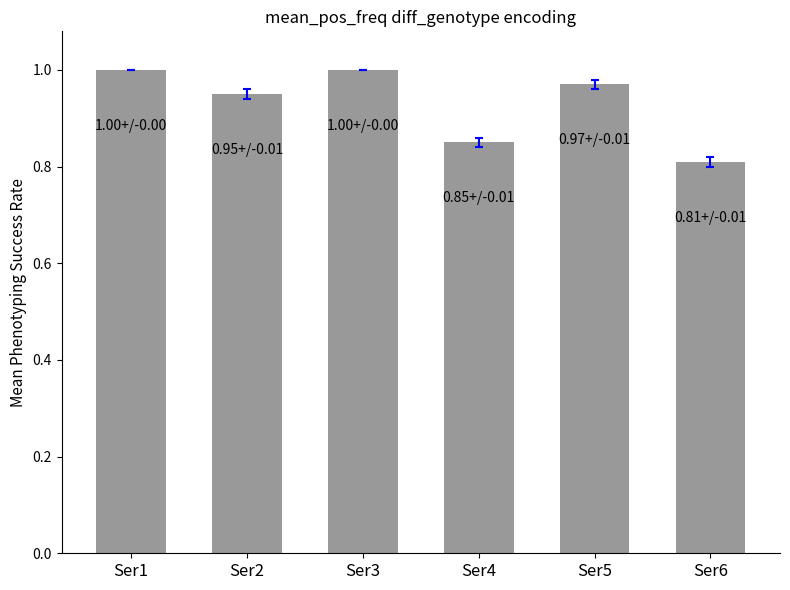

Which has a higher value, Ser4 or Ser5?

Ser5